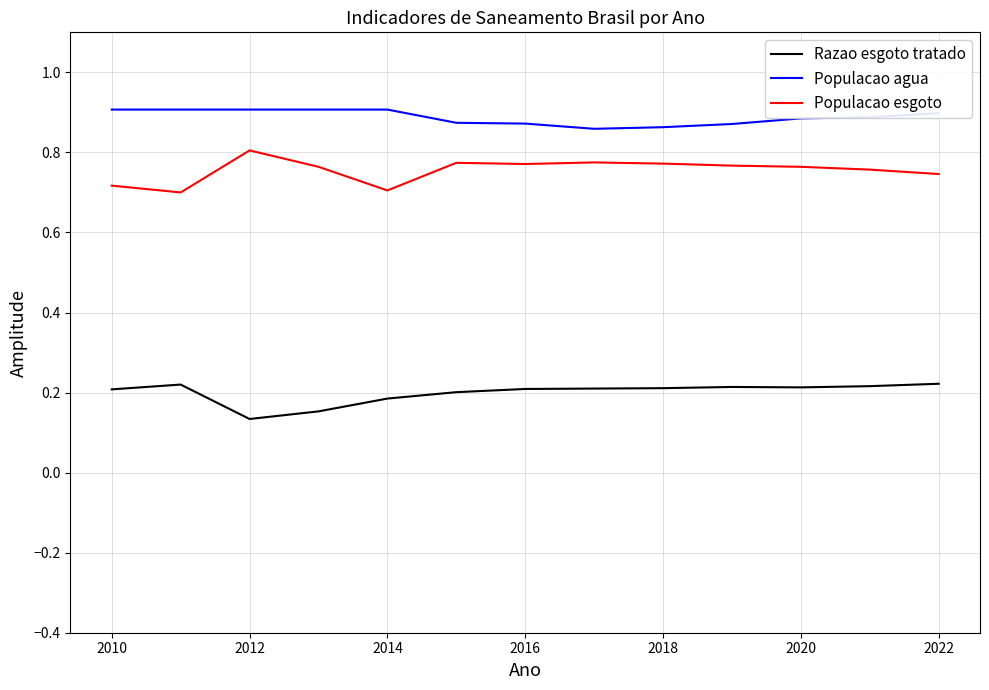

Rank the series by their maximum value, from highest to lowest.

Populacao agua, Populacao esgoto, Razao esgoto tratado